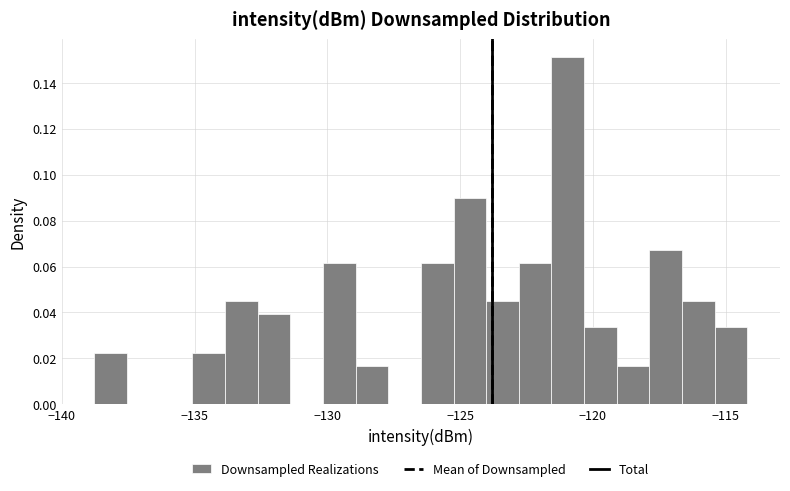

Around what value on the x-axis is the tallest bar? Give the approximate position of its centre, as read against the axis.

-121.0